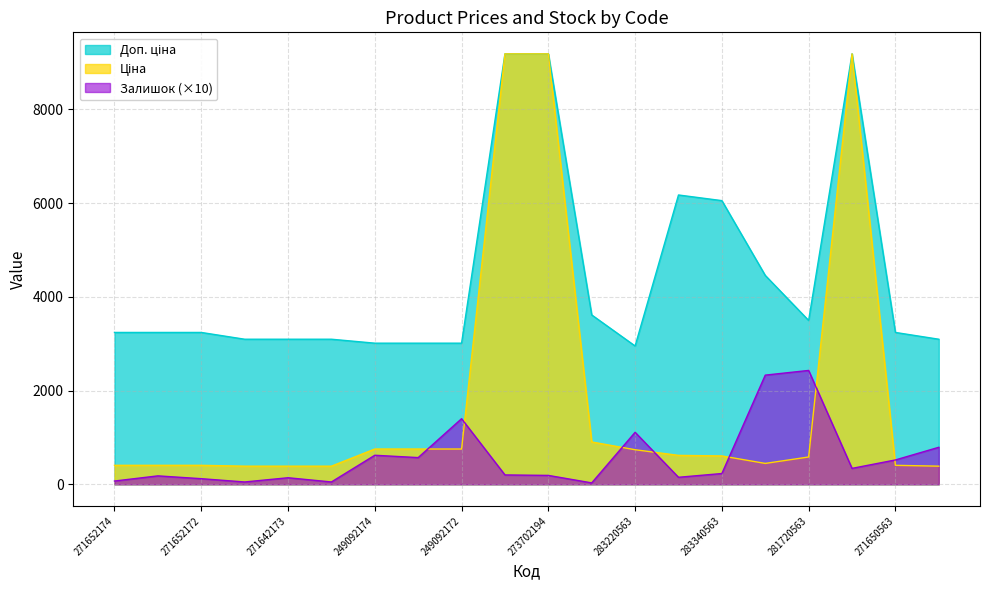

True or false: Доп. ціна and Ціна cross at least once.

False